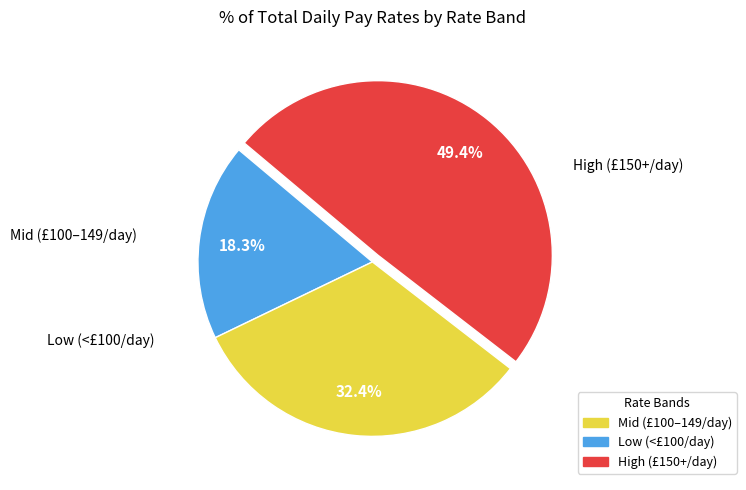

To the nearest percent, what is the difference between the largest and smallest slice percentages?

31%